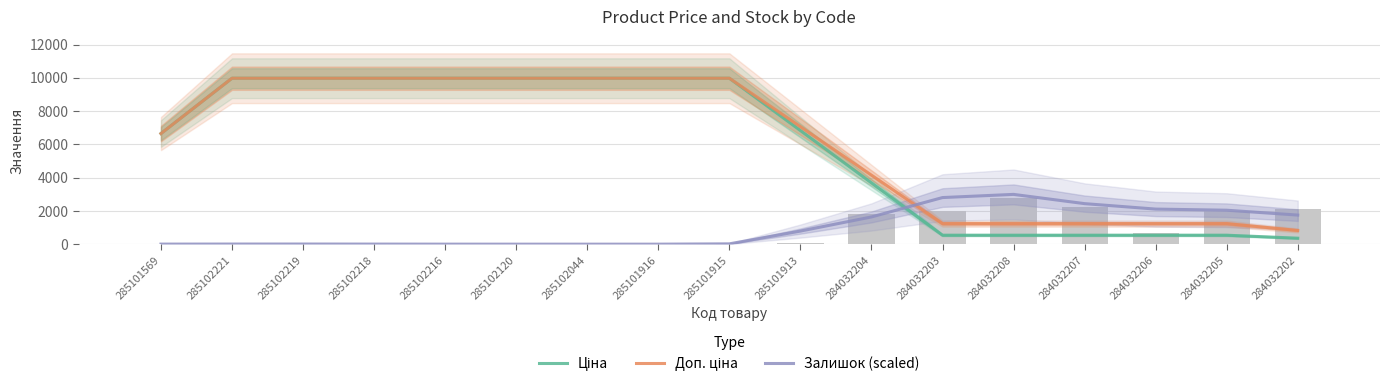

Reading left to right, transcribe all the data shown in this chart.

Ціна: 285101569=6650.0	285102221=9975.0	285102219=9975.0	285102218=9975.0	285102216=9975.0	285102120=9975.0	285102044=9975.0	285101916=9975.0	285101915=9975.0	285101913=6829.7	284032204=3684.3	284032203=539.0	284032208=539.0	284032207=539.0	284032206=539.0	284032205=539.0	284032202=359.3
Доп. ціна: 285101569=6650.0	285102221=9975.0	285102219=9975.0	285102218=9975.0	285102216=9975.0	285102120=9975.0	285102044=9975.0	285101916=9975.0	285101915=9975.0	285101913=7061.8	284032204=4148.6	284032203=1235.4	284032208=1235.4	284032207=1235.4	284032206=1235.4	284032205=1235.4	284032202=823.6
Залишок (scaled): 285101569=3.9	285102221=7.2	285102219=8.7	285102218=4.8	285102216=1.4	285102120=0.5	285102044=0.5	285101916=0.5	285101915=19.3	285101913=787.9	284032204=1636.1	284032203=2801.7	284032208=2992.5	284032207=2436.5	284032206=2109.0	284032205=2040.9	284032202=1748.6